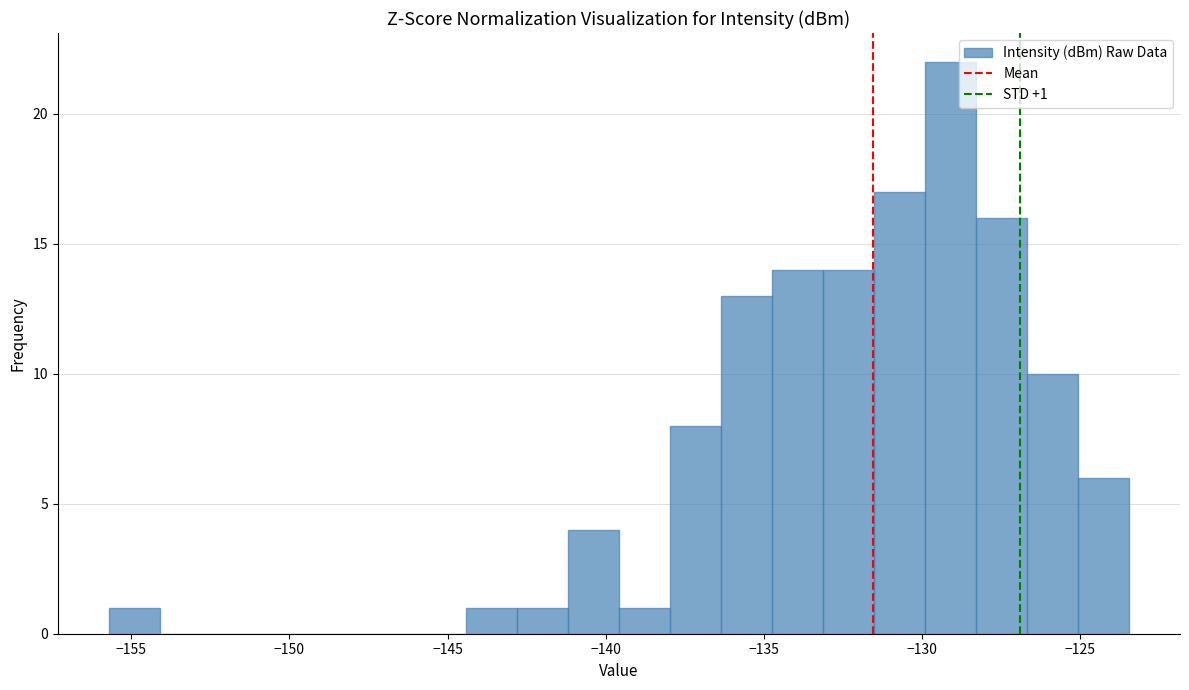

Read against the x-axis, roughly where is the centre of the tallest bar?

-129.0